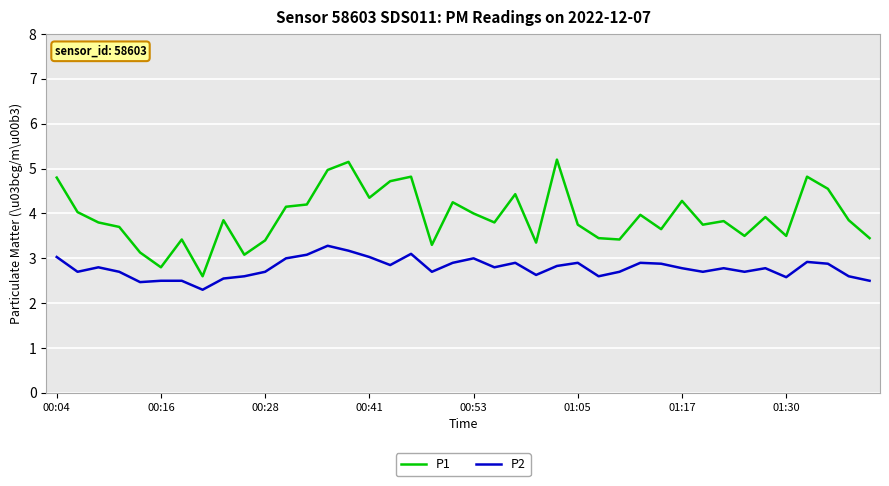

What is the maximum value for P2?

3.3